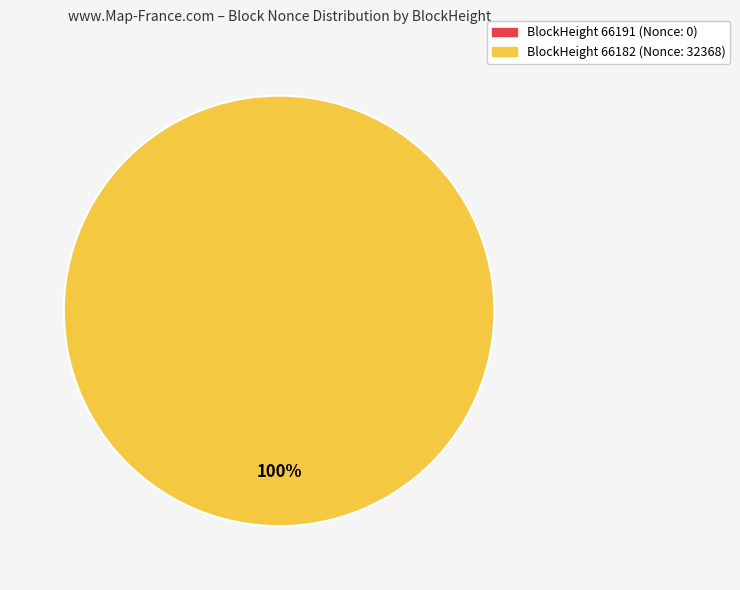

Does any single category account for the majority?

Yes